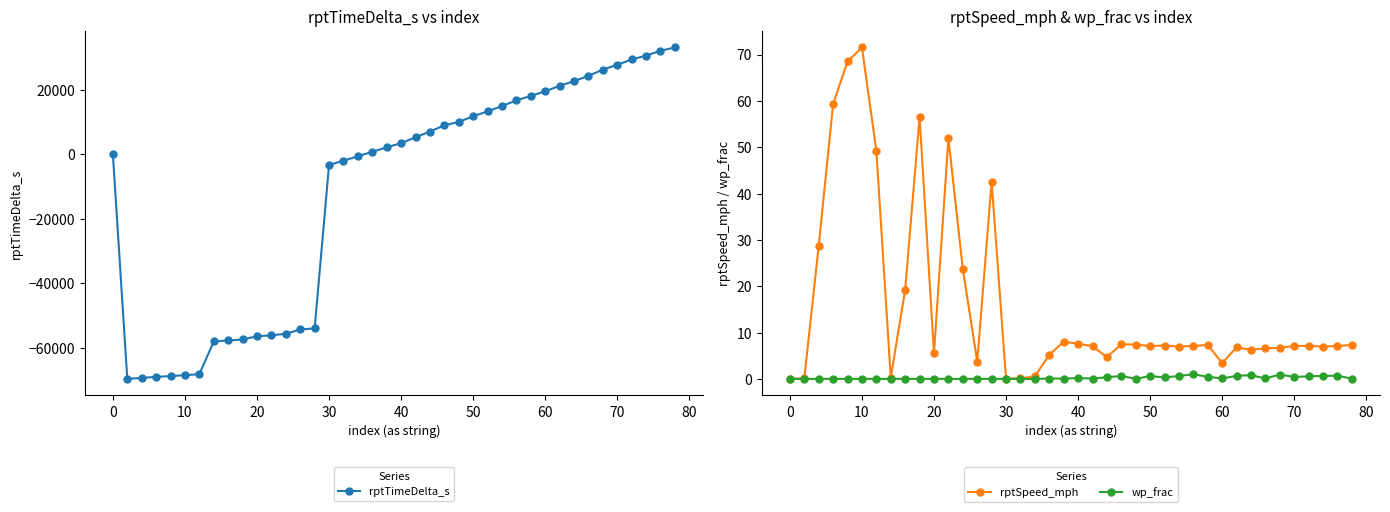

What is the minimum value for rptTimeDelta_s?

-69647